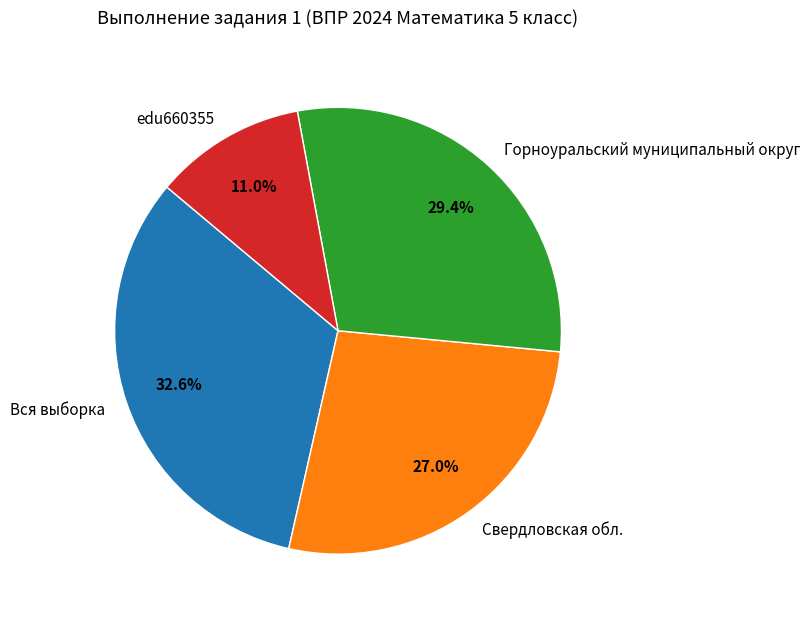

Is it true that Вся выборка is 33% of the pie?

True